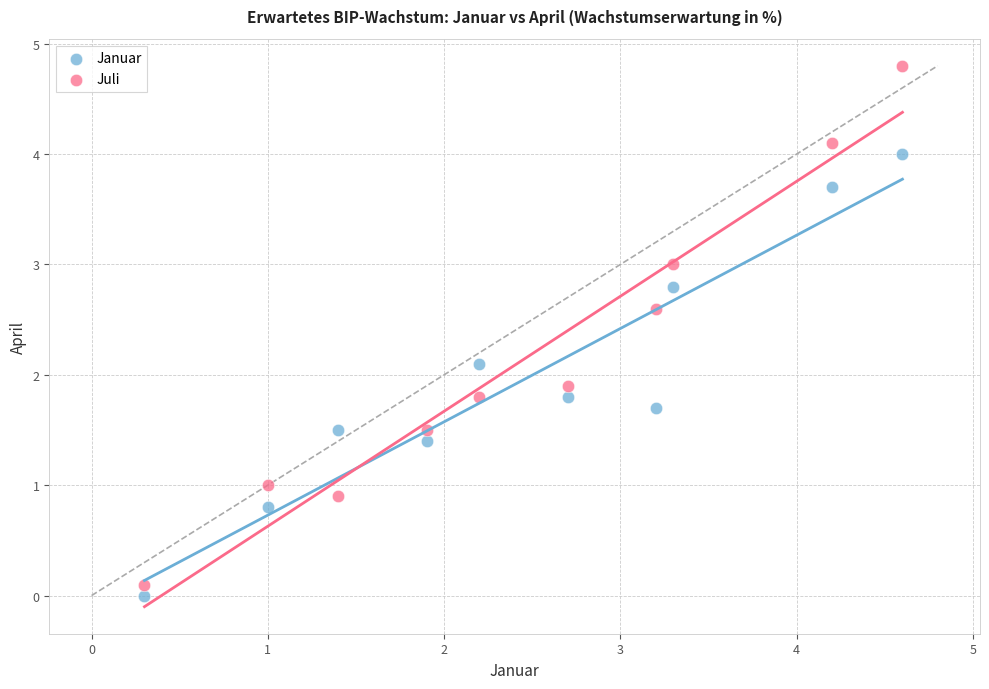

Across all data points, what is the range of X values (max minus min)?

4.3